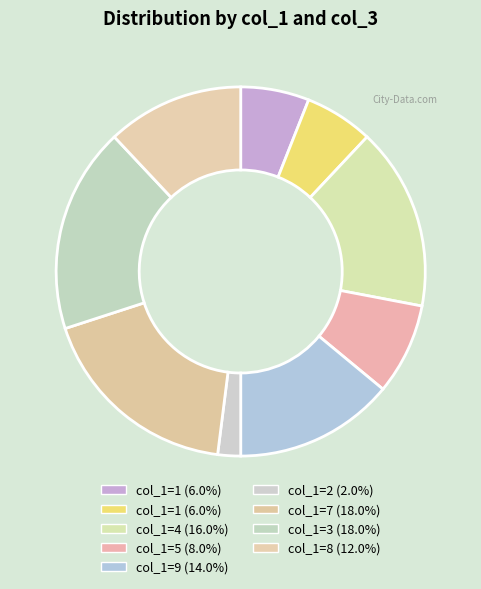

How many slices are in this pie chart?

9